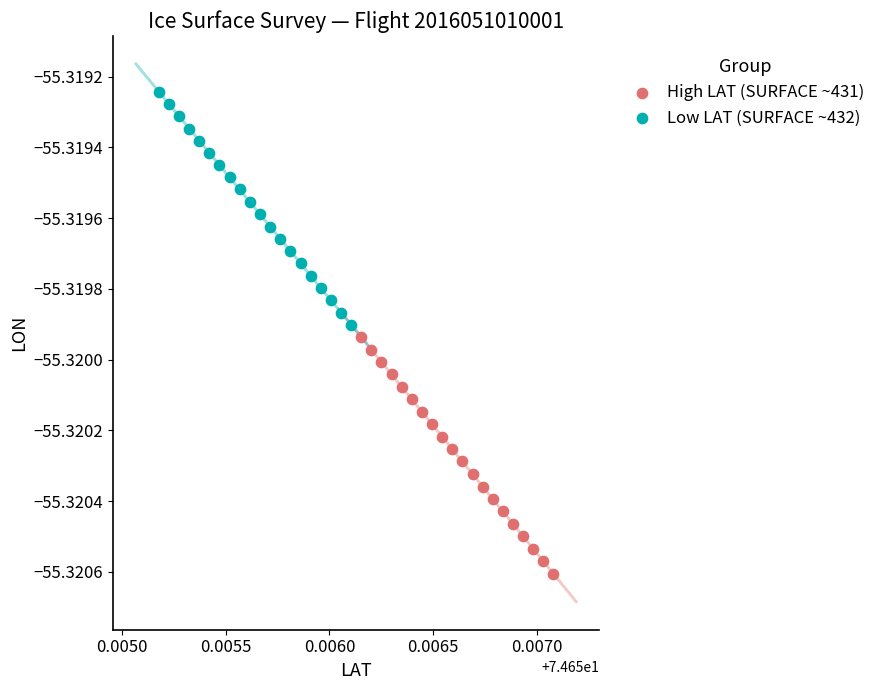

Which series has the widest spread of Y values?

High LAT (SURFACE ~431)